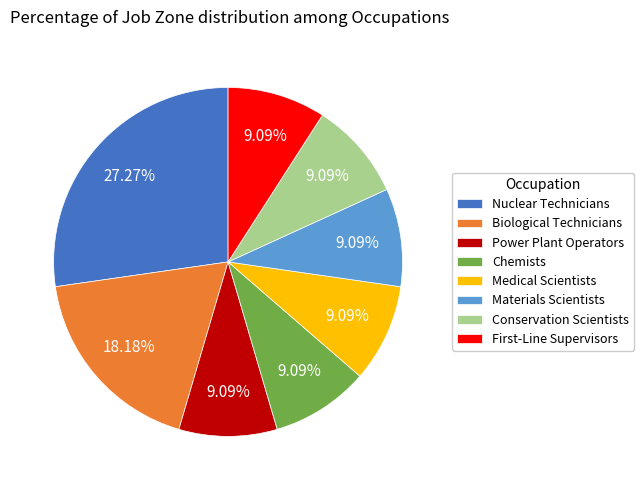

To the nearest percent, what is the difference between the largest and smallest slice percentages?

18%